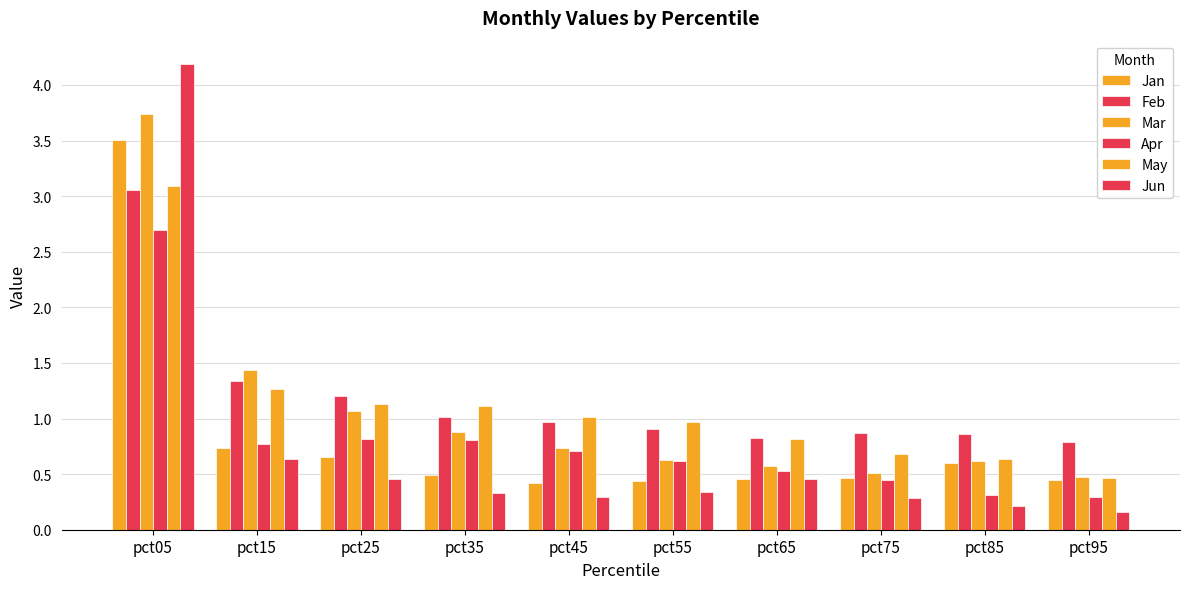

Rank the series by their maximum value, from lowest to highest.

Apr, Feb, May, Jan, Mar, Jun